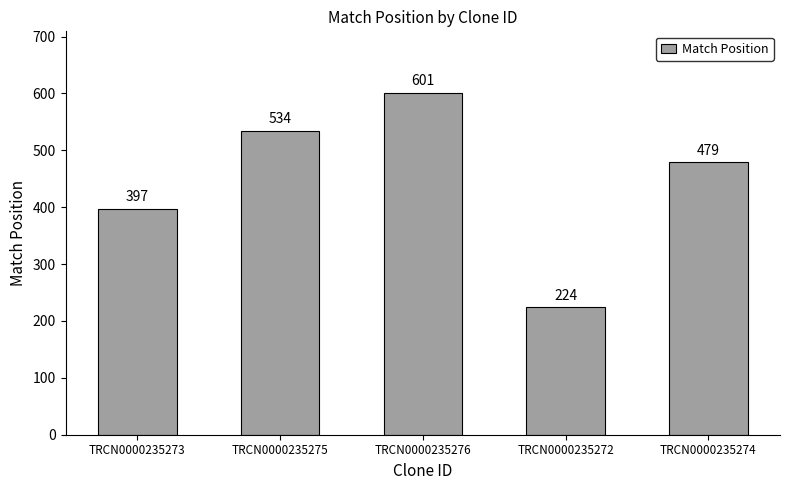

Is it true that the value at TRCN0000235274 is 694?

False